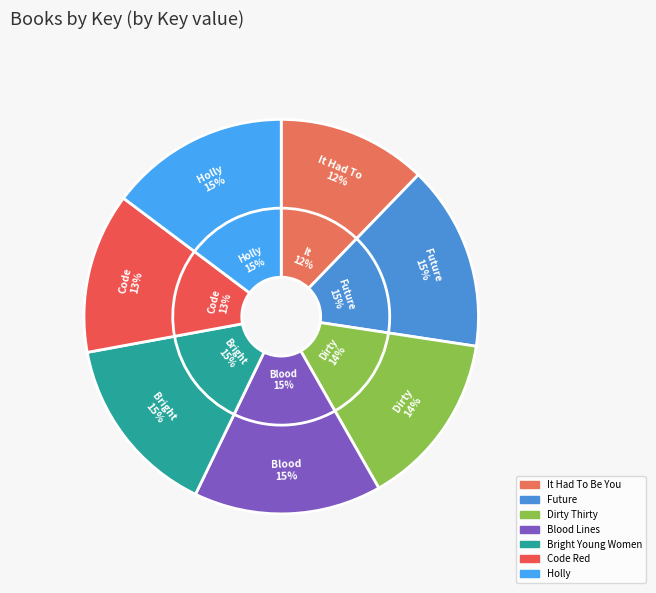

Rank the categories by value from lowest to highest.

It Had To Be You, Code Red, Dirty Thirty, Holly, Bright Young Women, Future, Blood Lines